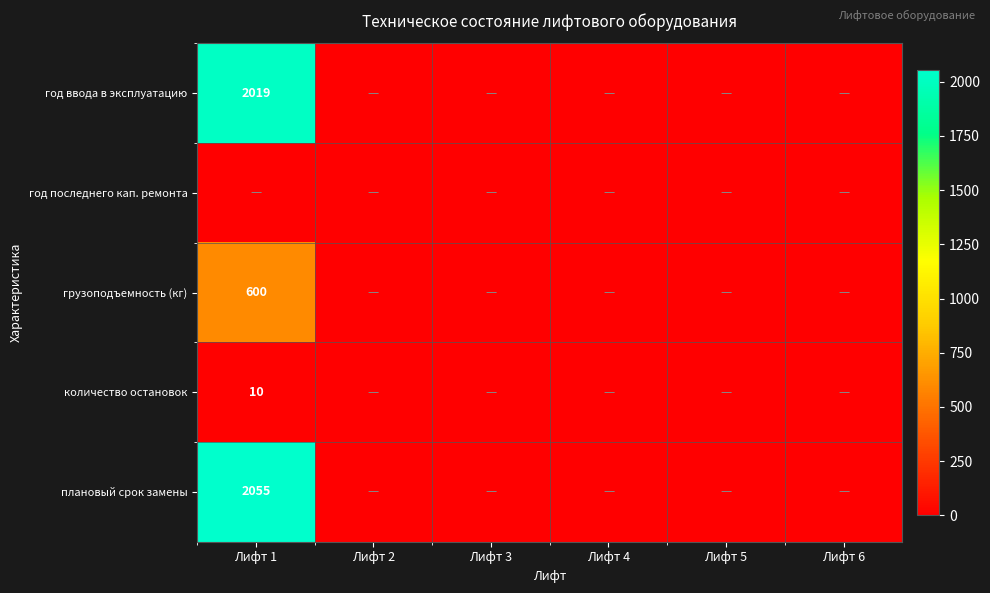

Between Лифт 2 and Лифт 4, which is larger?

Лифт 2